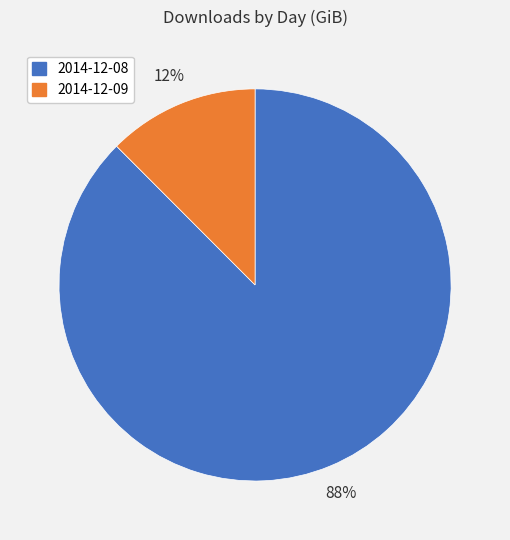

Which slice represents more than half of the pie?

2014-12-08